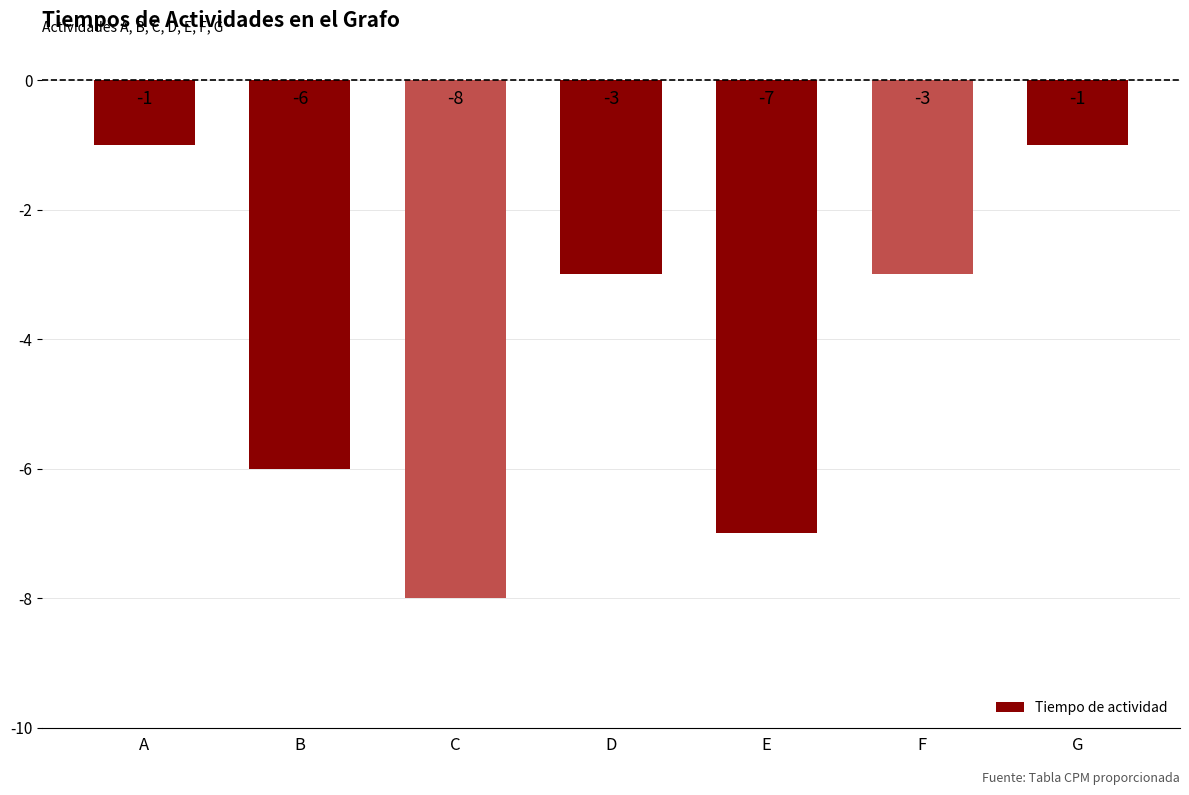

What is the smallest value displayed?

-8